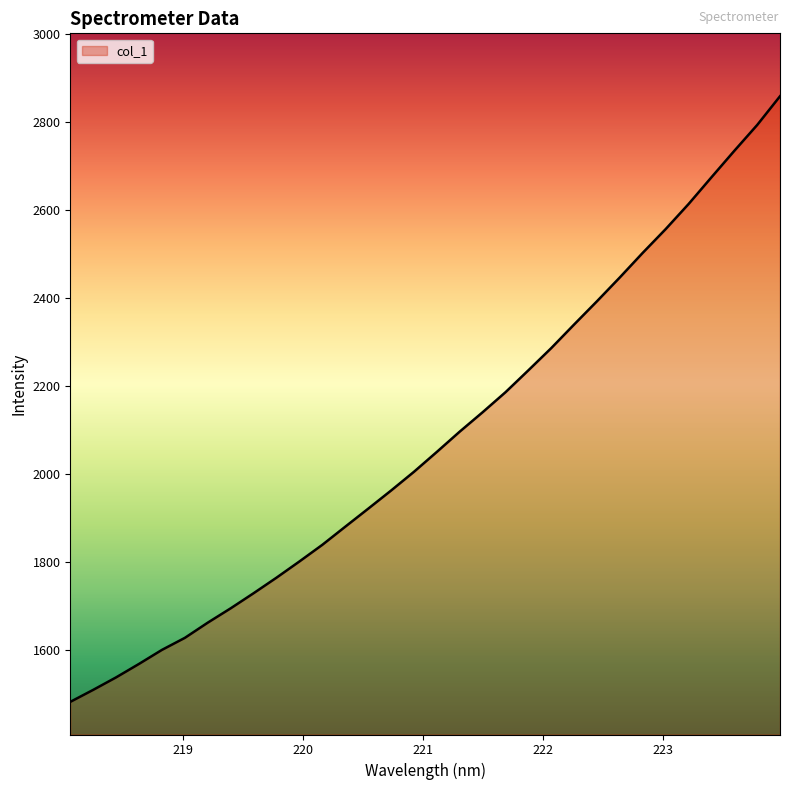

What is the difference between the maximum and minimum values?

1375.7